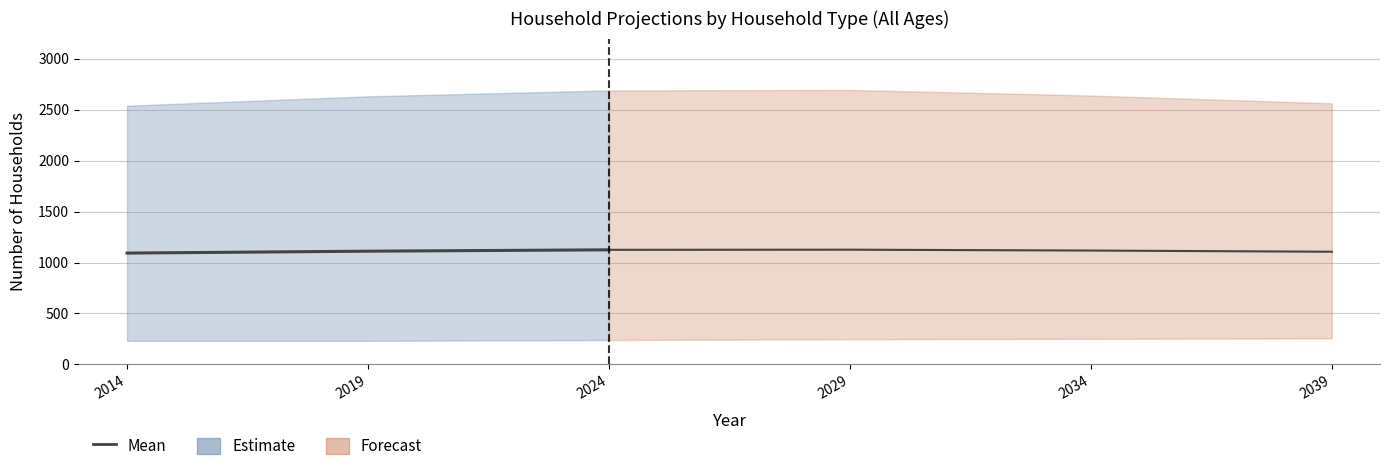

Where is the data nearest to the value 1108?

2019